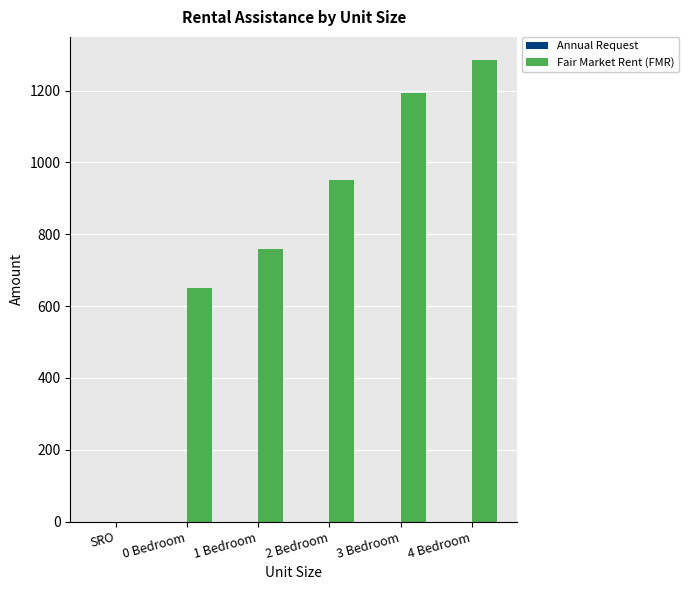

What is the change in value from 1 Bedroom to 2 Bedroom?

+191